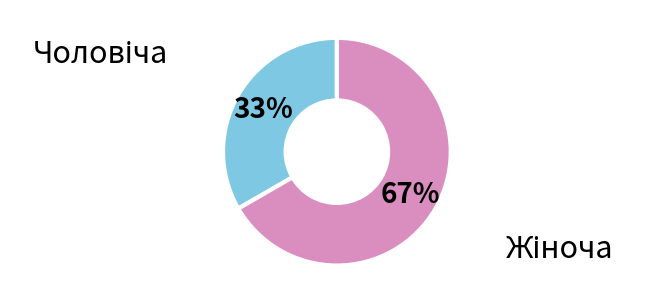

To the nearest percent, what is the average slice percentage?

50%